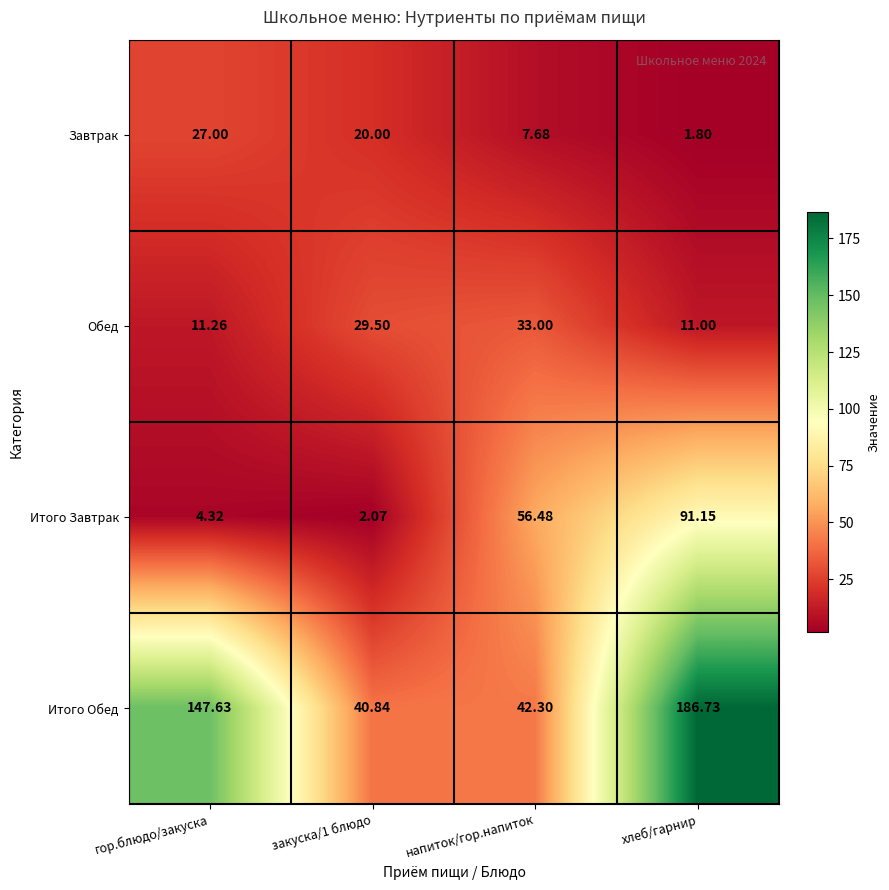

Rank the series by their maximum value, from highest to lowest.

Итого Обед, Итого Завтрак, Обед, Завтрак